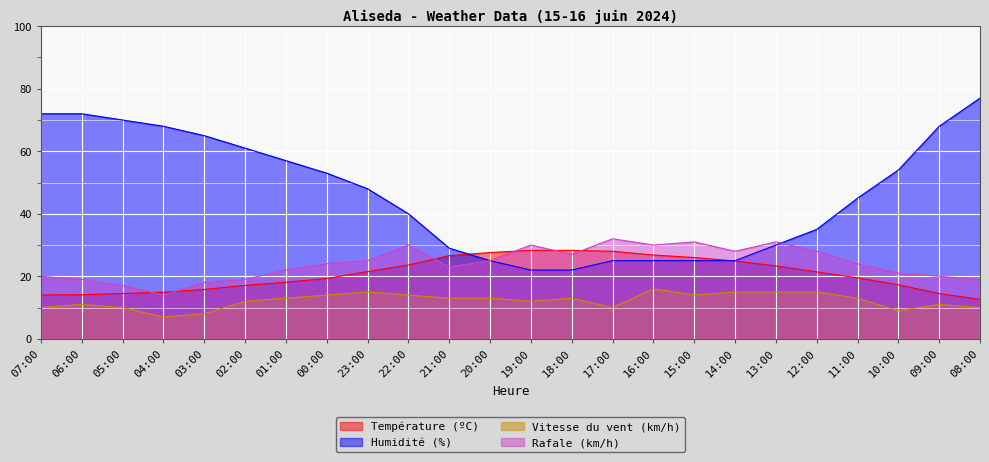

At how many categories does at least one series exceed 44?

13